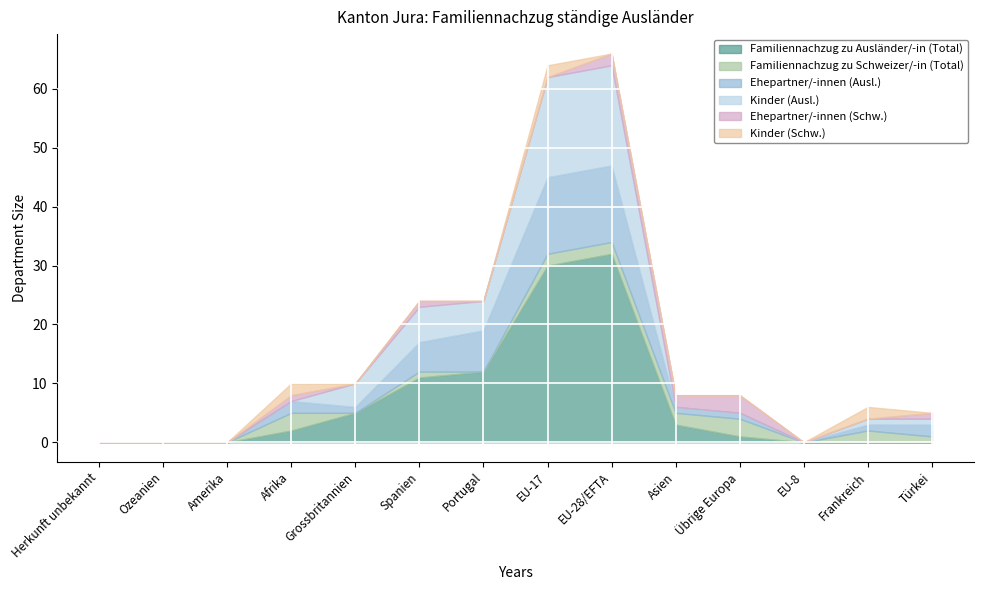

What is the label of the 4th point from the right?

Übrige Europa